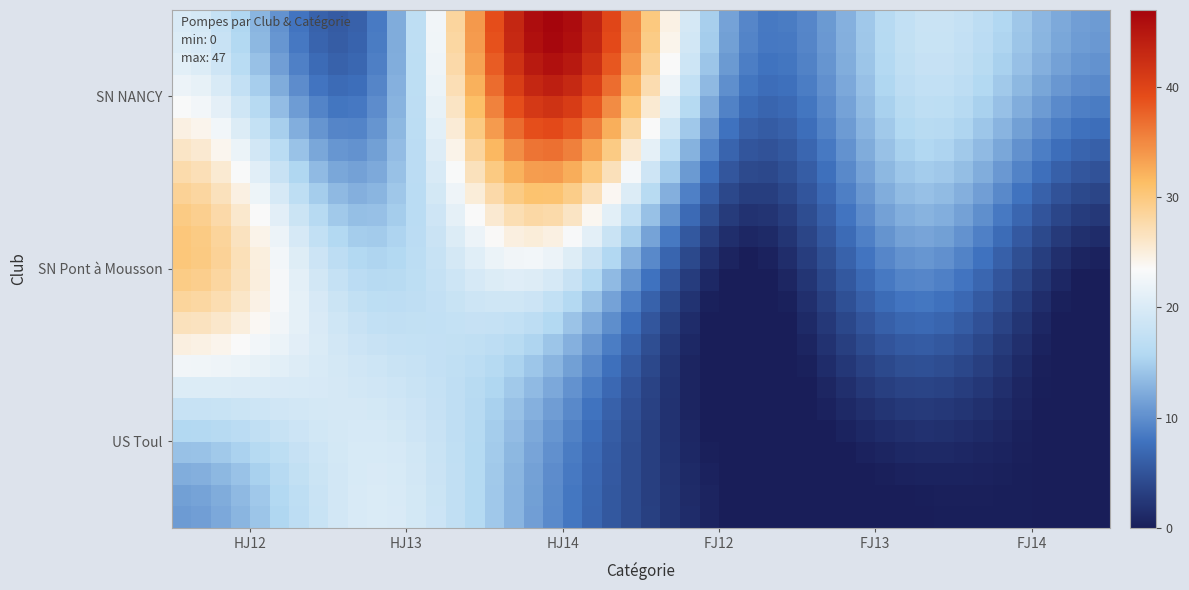

Which label corresponds to the largest value in the chart?

HJ14